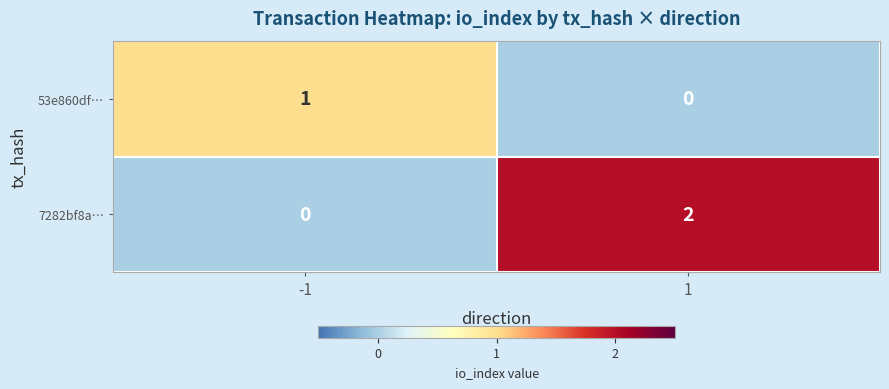

At -1, list the series in order from largest to smallest.

53e860df…, 7282bf8a…